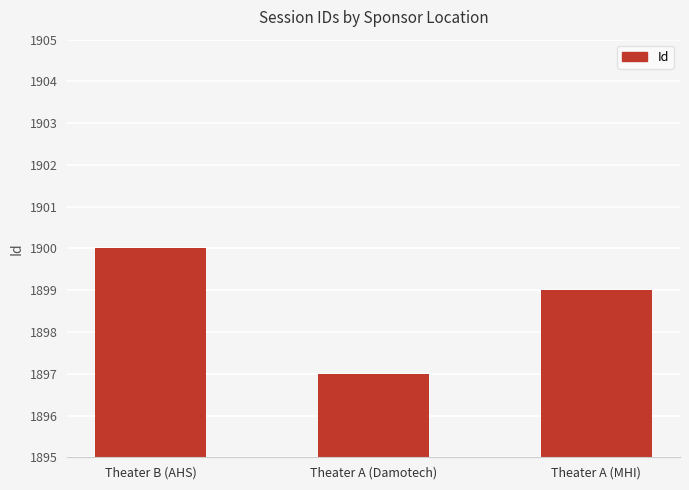

Reading left to right, transcribe all the data shown in this chart.

1900	1897	1899